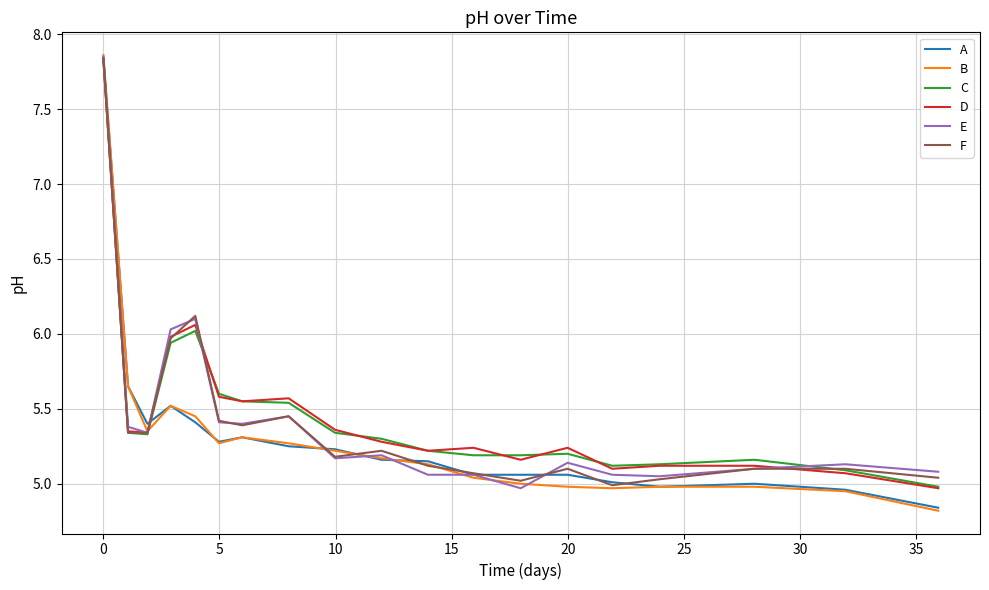

Which series has the widest spread of values?

B